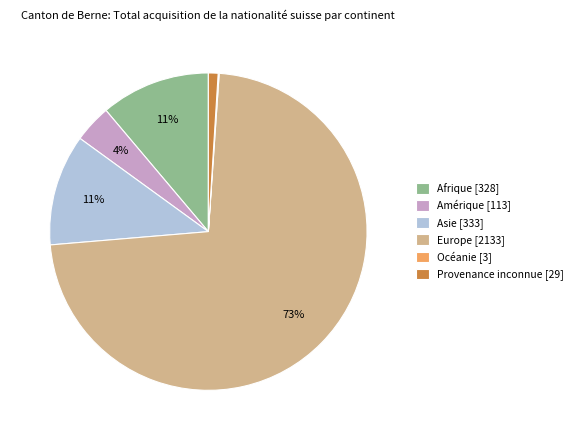

Between Amérique [113] and Europe [2133], which is larger?

Europe [2133]